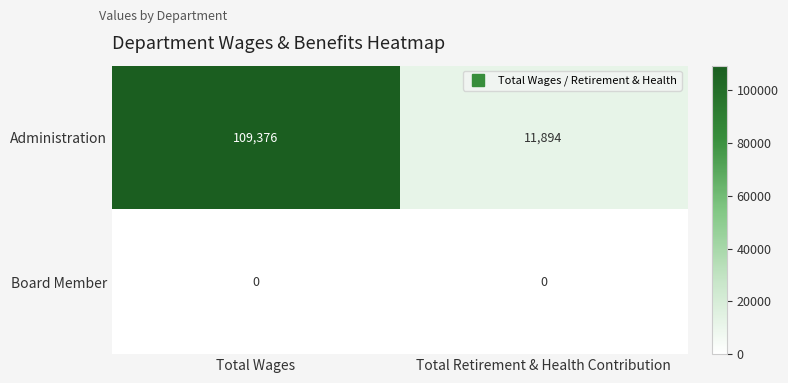

Rank the series by their average value, from lowest to highest.

Board Member, Administration